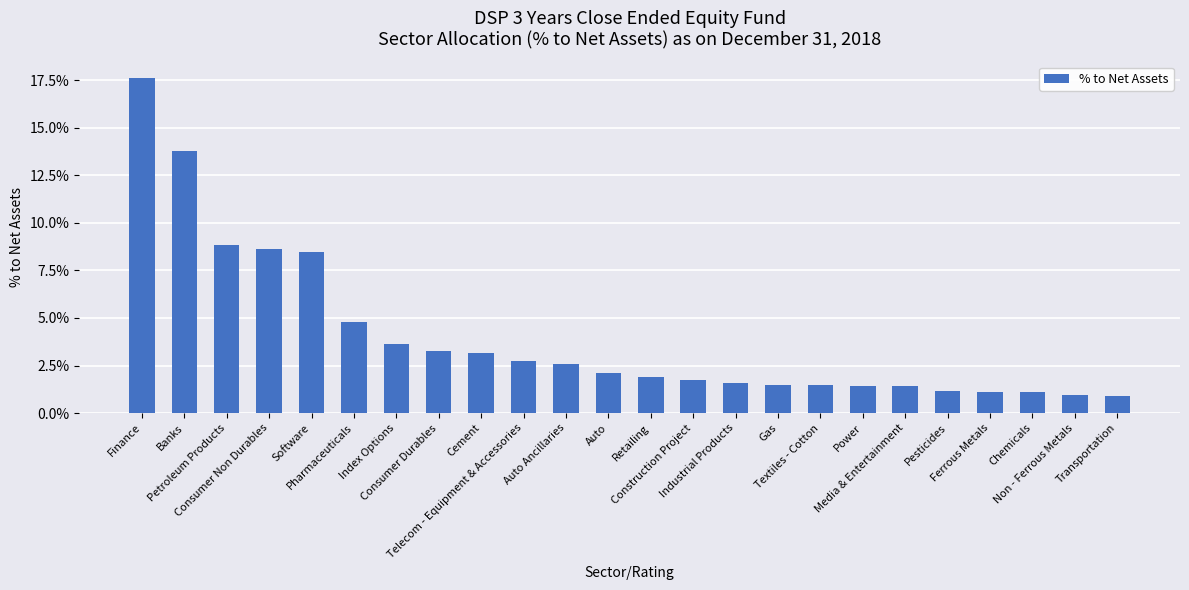

What is the greatest value displayed?

0.2